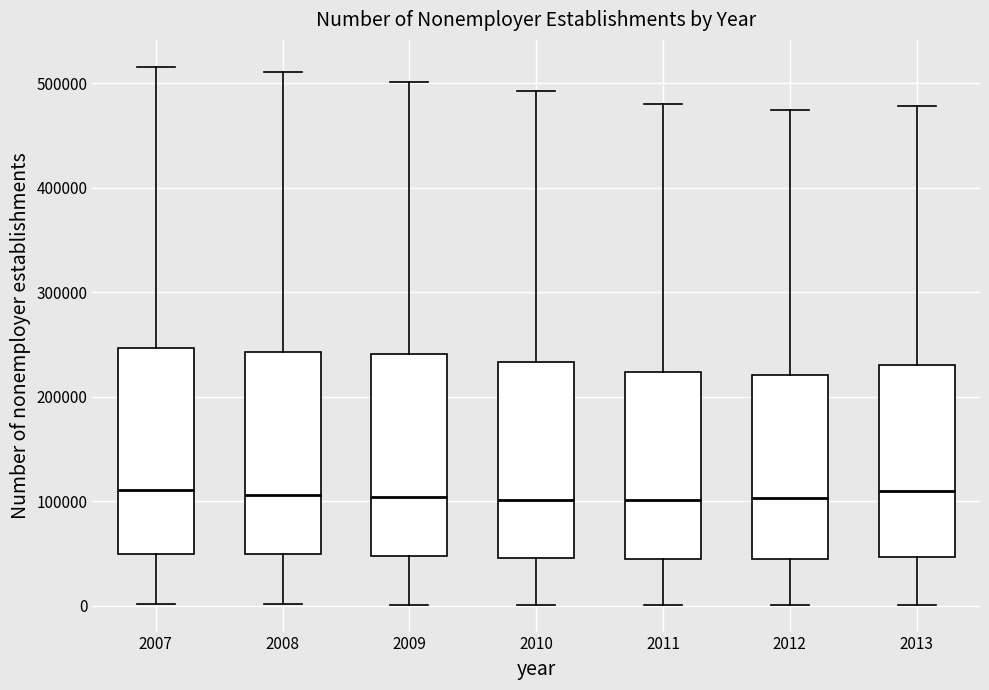

Reading left to right, read every box against the y-axis: the position of its median line, the range the box covers, and the ends of its whiskers. The values are not printed on the chart, so give them approximately, as read against the axis.

2007: median 110000, box 50000 to 250000, whiskers 0 to 520000
2008: median 110000, box 50000 to 240000, whiskers 0 to 510000
2009: median 100000, box 50000 to 240000, whiskers 0 to 500000
2010: median 100000, box 50000 to 230000, whiskers 0 to 490000
2011: median 100000, box 40000 to 220000, whiskers 0 to 480000
2012: median 100000, box 40000 to 220000, whiskers 0 to 470000
2013: median 110000, box 50000 to 230000, whiskers 0 to 480000